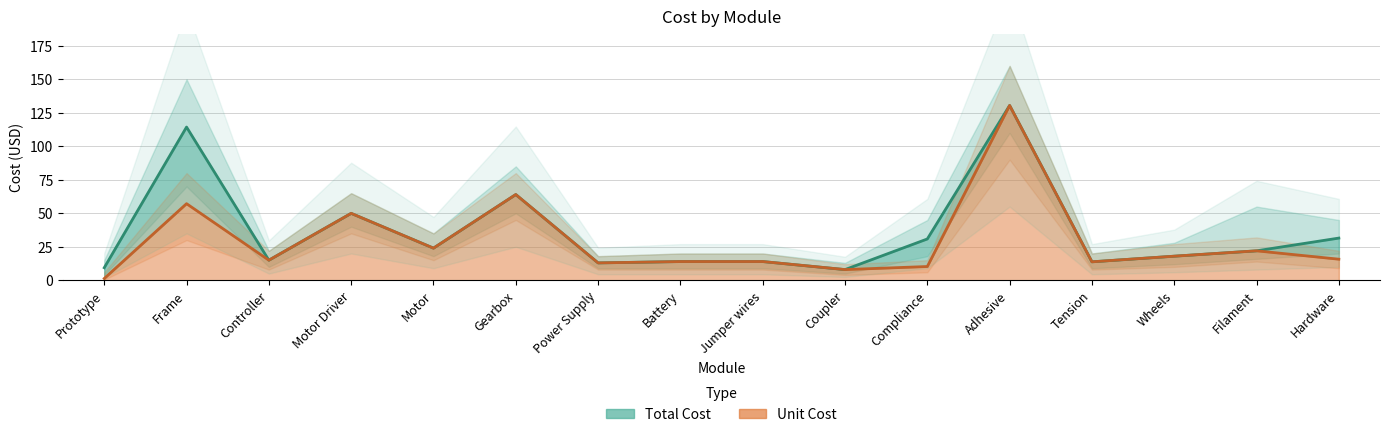

List the series in order of their peak value, highest first.

Unit Cost, Total Cost